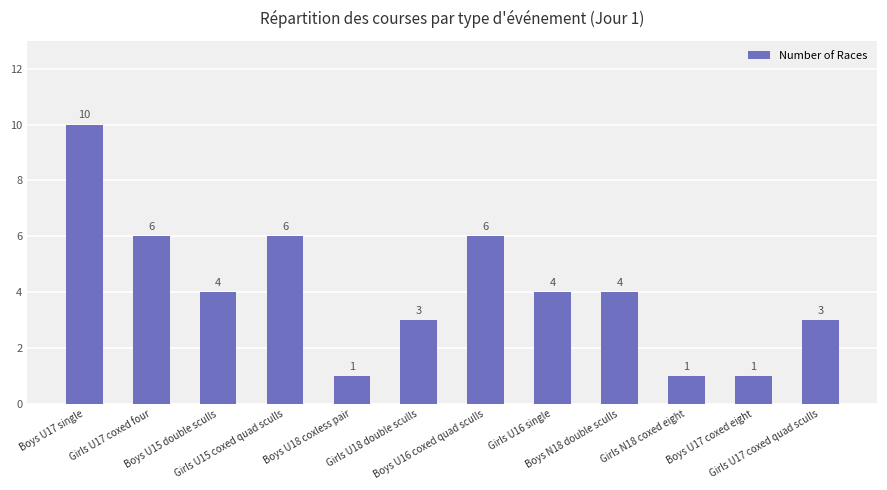

What is the value of the 12th bar from the left?

3